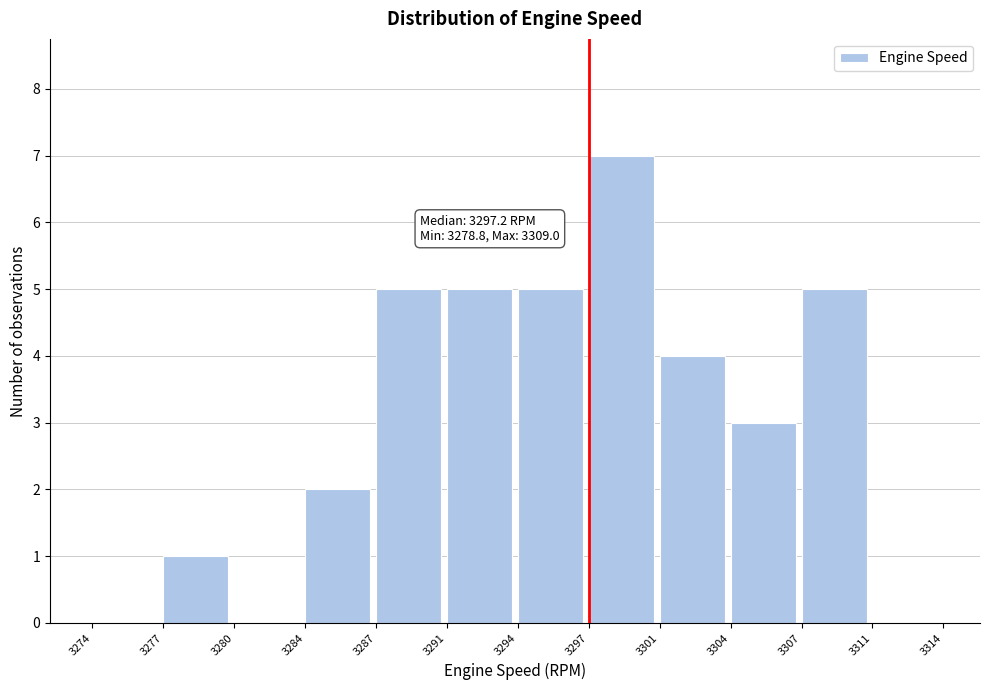

Reading left to right, transcribe all the data shown in this chart.

3274=0	3277=1	3280=0	3284=2	3287=5	3291=5	3294=5	3297=7	3301=4	3304=3	3307=5	3311=0